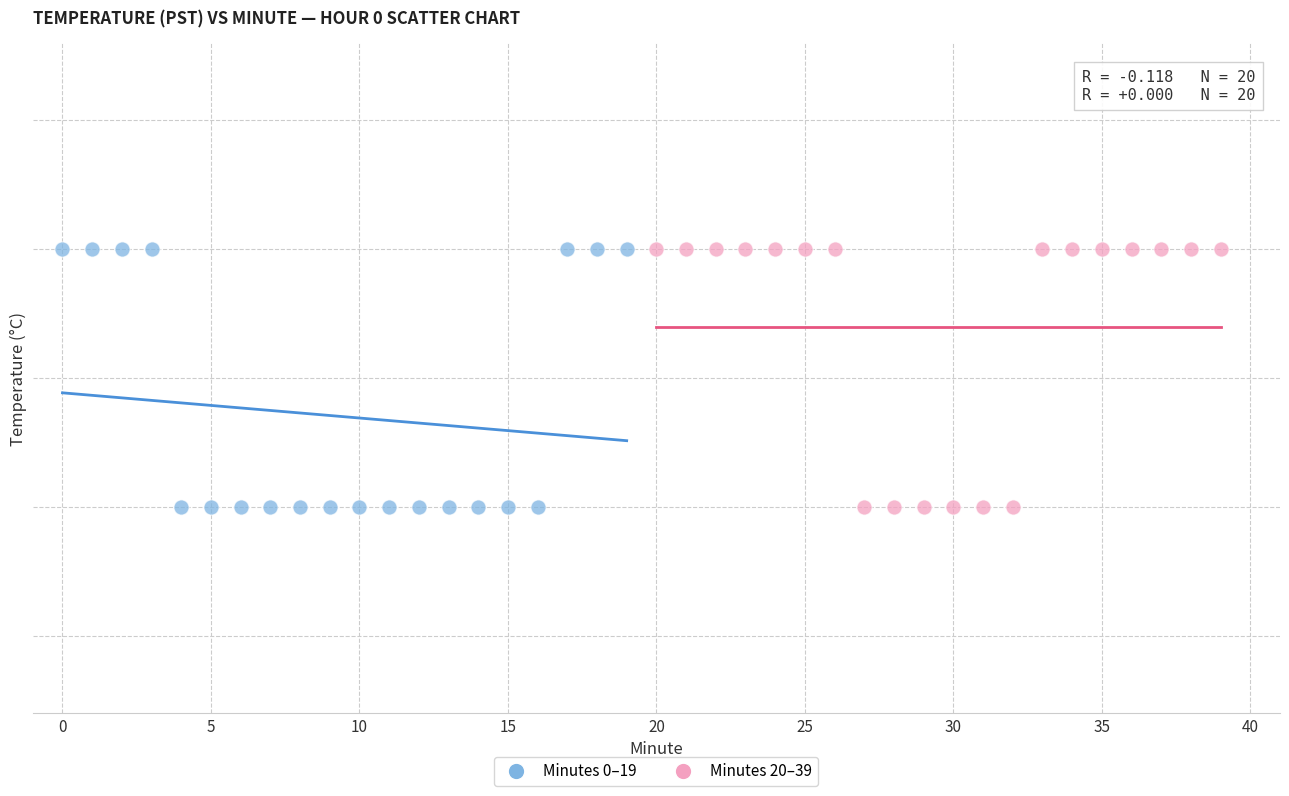

What are all the series names shown in the legend?

Minutes 0–19, Minutes 20–39